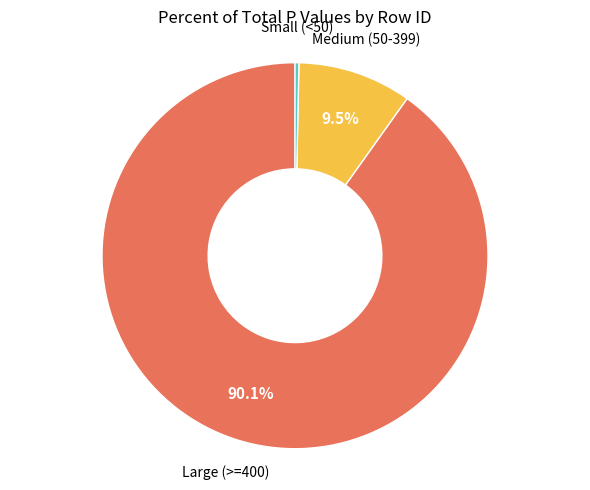

Does any single category account for the majority?

Yes